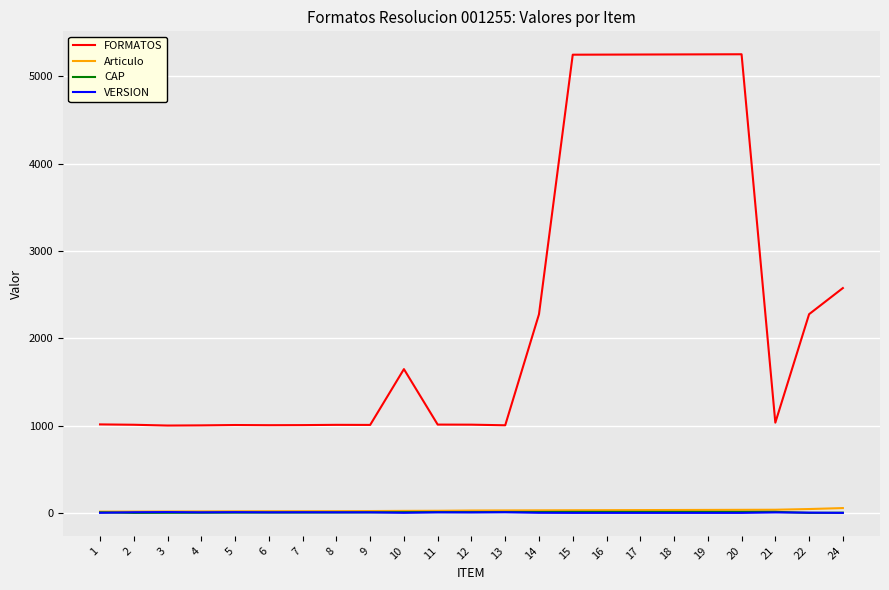

Does the chart have visible grid lines?

Yes